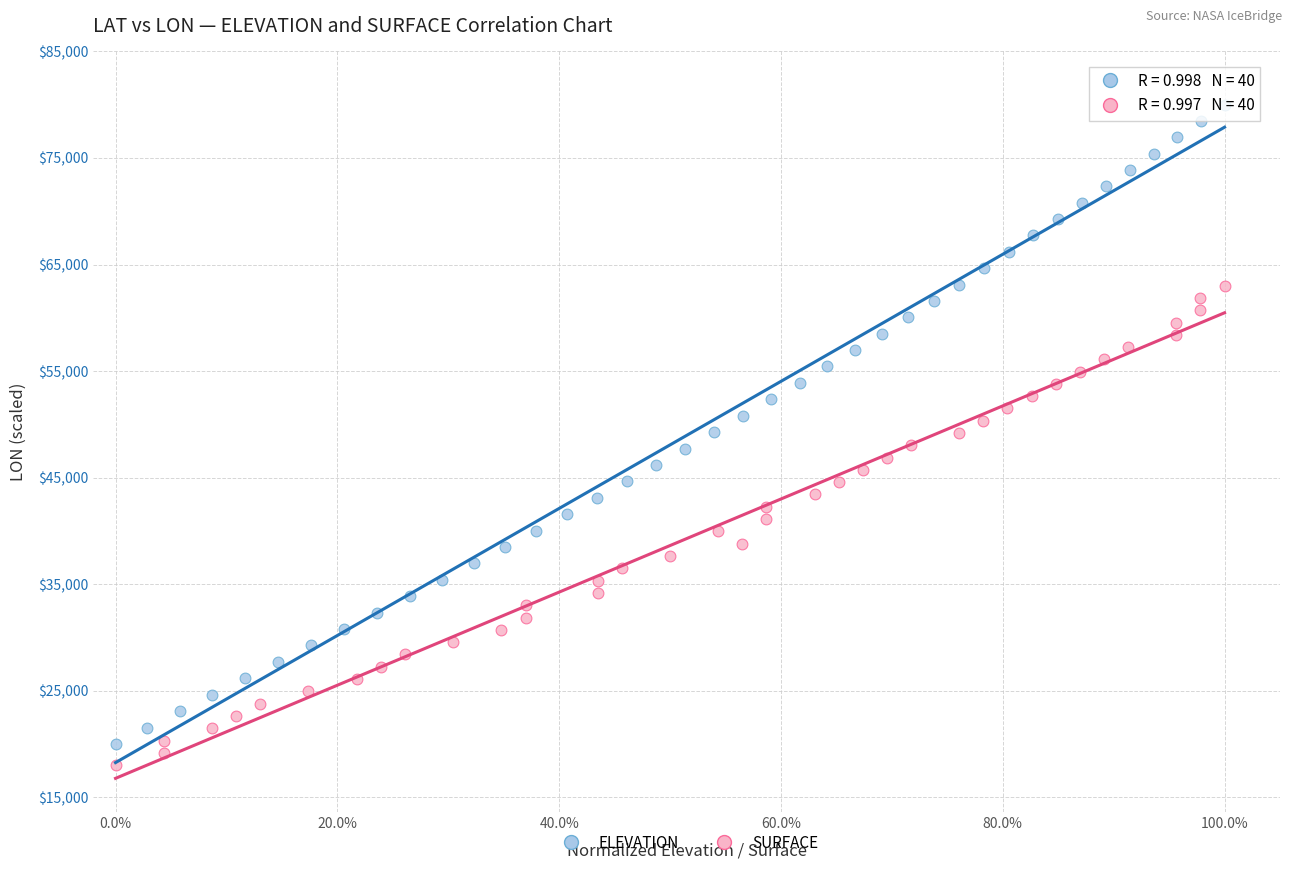

Which series contains the highest Y value?

ELEVATION